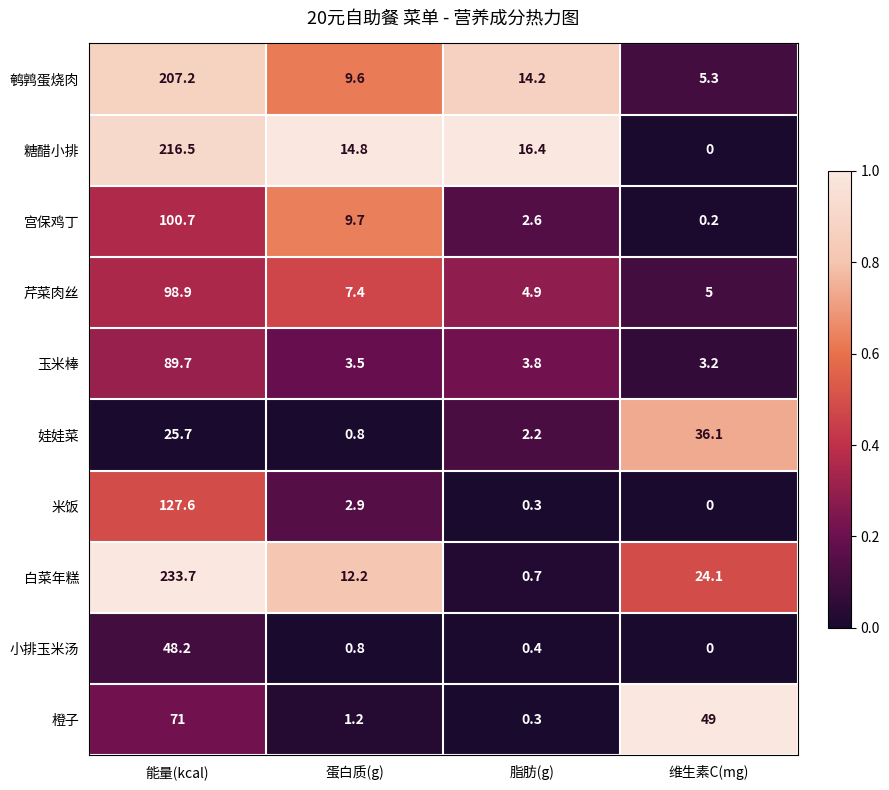

Is the value of 米饭 at 蛋白质(g) greater than the value of 玉米棒 at 维生素C(mg)?

No